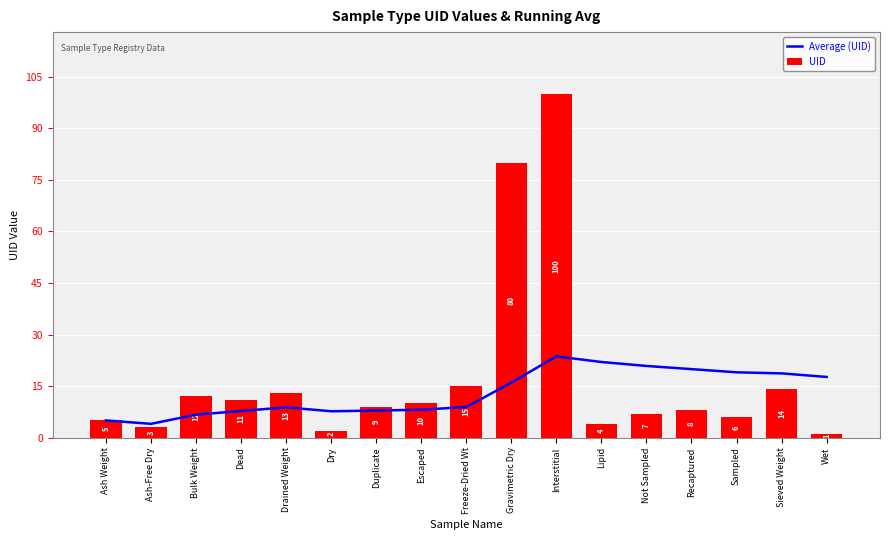

Does the chart contain stacked bars?

No